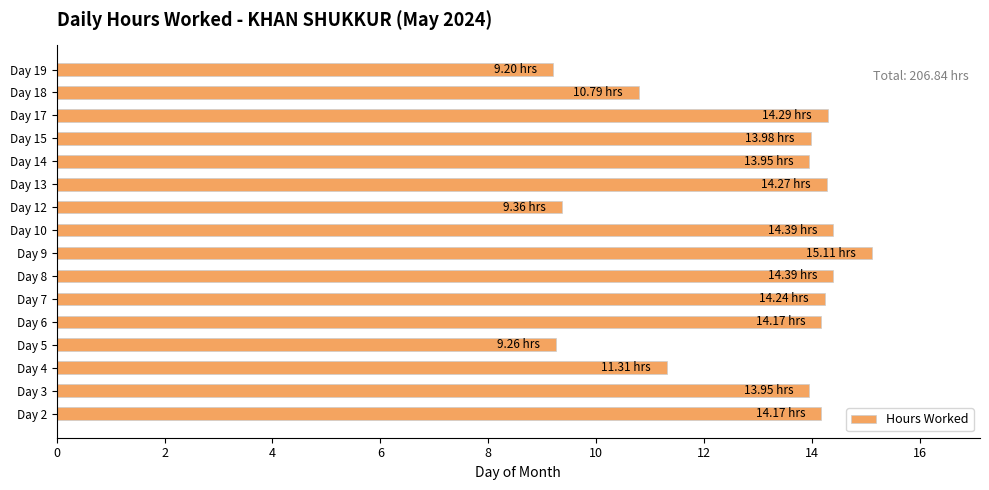

What is the difference between the second highest and minimum values?

5.2